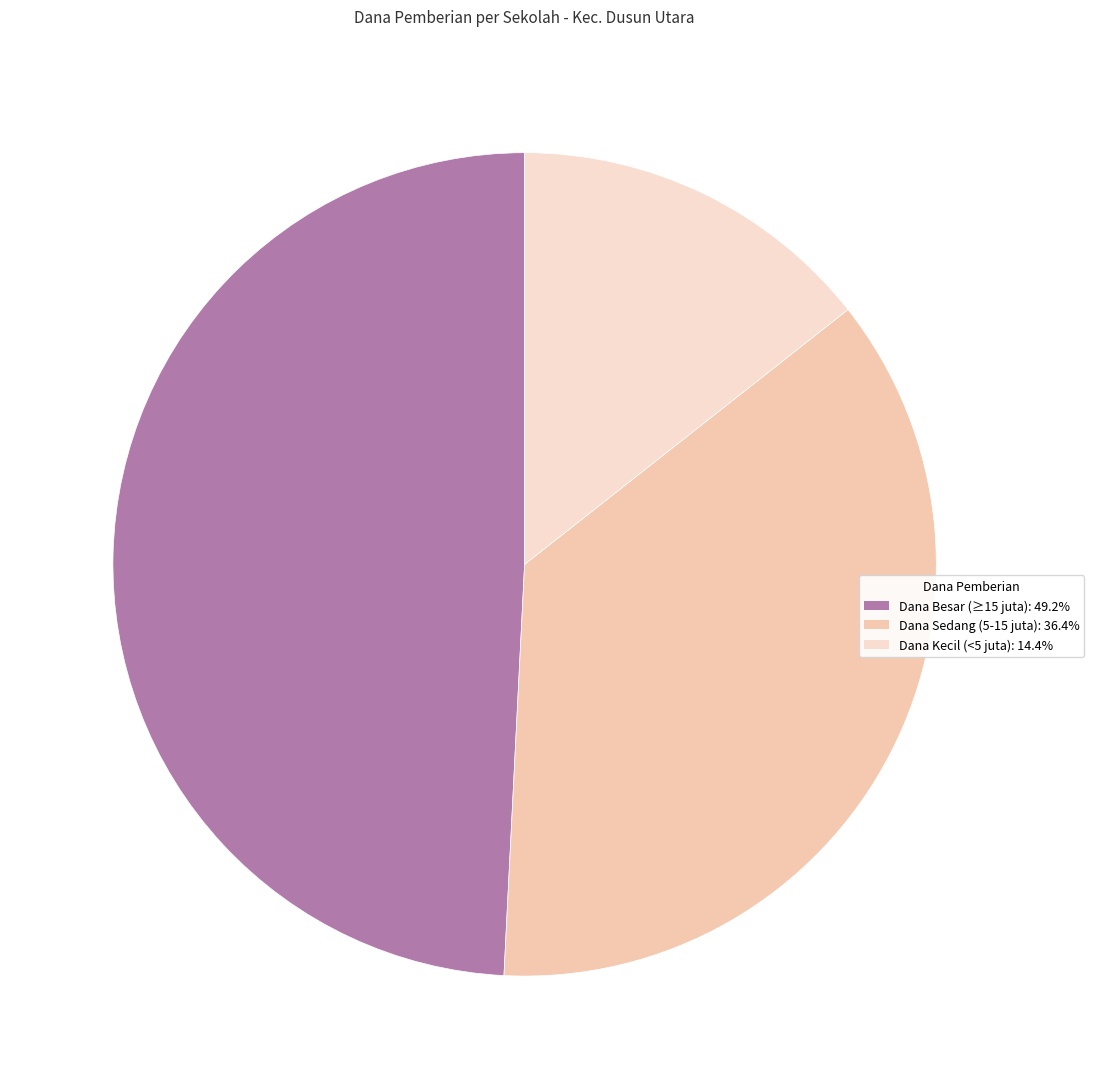

Does any single category account for the majority?

No